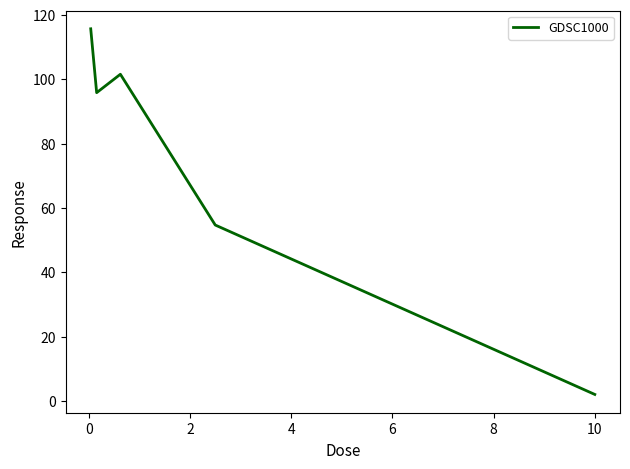

How many distinct data groups are displayed?

1